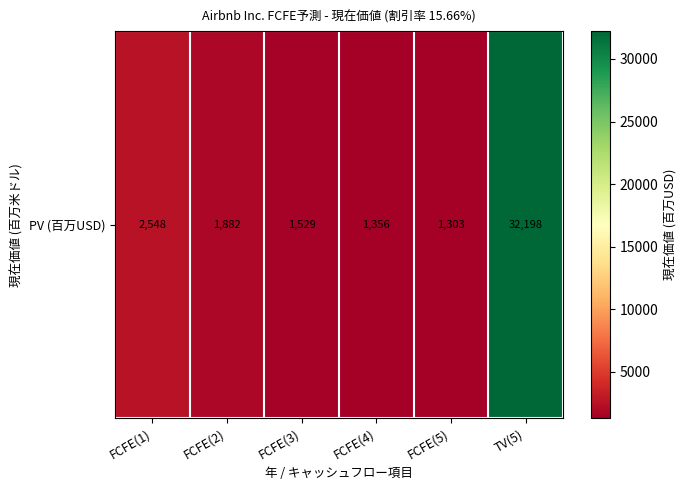

What is the minimum value shown in the chart?

1303